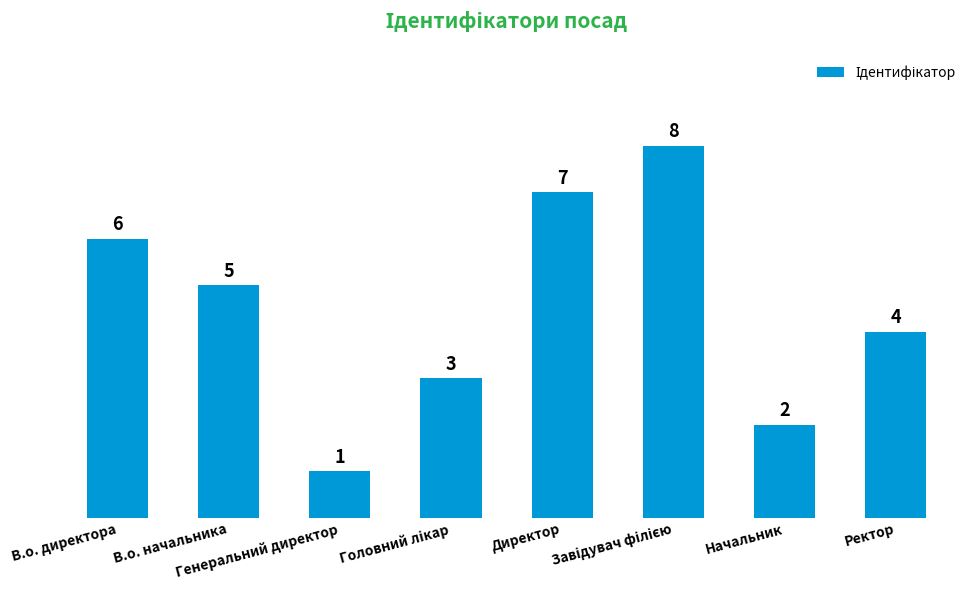

Where is the data nearest to the value 4?

Ректор